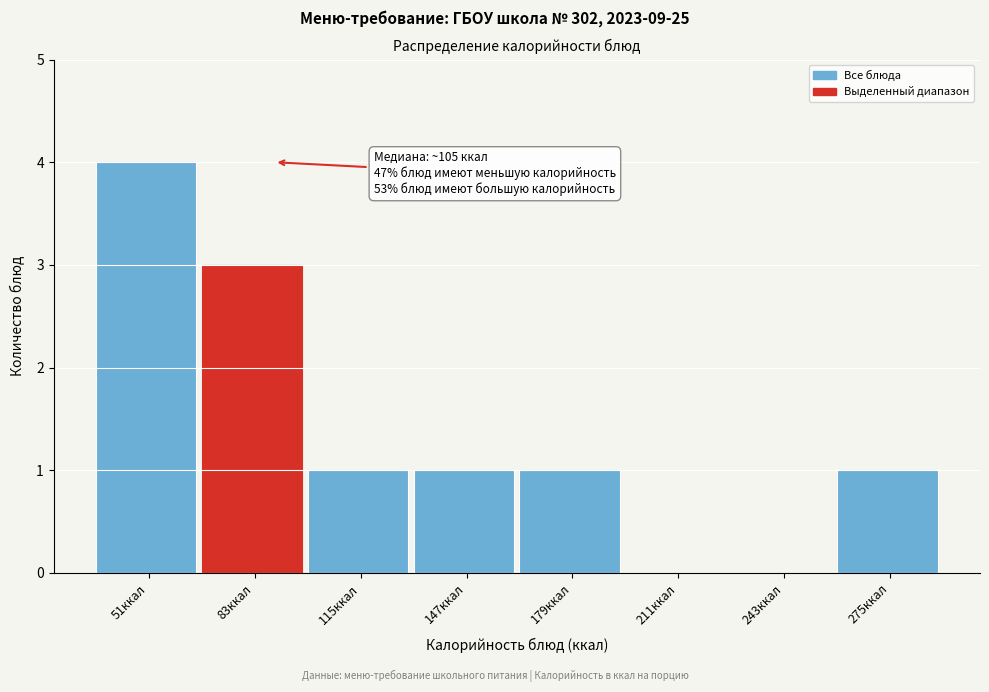

Reading left to right, extract all data points from this chart.

51ккал=4	83ккал=3	115ккал=1	147ккал=1	179ккал=1	211ккал=0	243ккал=0	275ккал=1